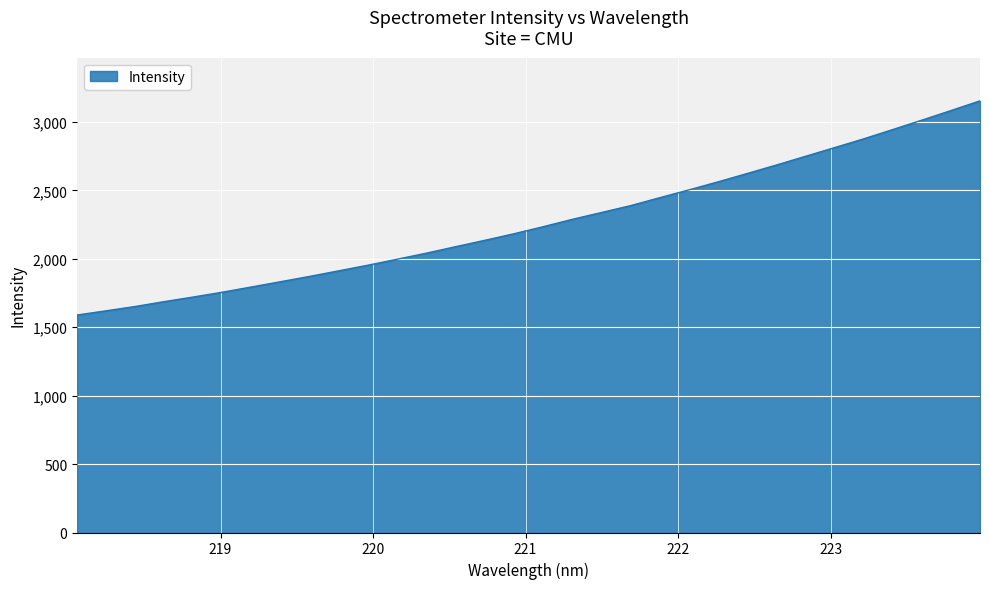

Reading right to left, list all the values displayed in this chart.

223.9802=3154.3	223.7895=3083.3	223.5987=3013.3	223.408=2944.5	223.2172=2876.6	223.0264=2812.6	222.8355=2748.9	222.6447=2685.4	222.4538=2623.5	222.263=2562.7	222.0721=2503.9	221.8812=2447.0	221.6902=2389.0	221.4993=2338.7	221.3083=2289.0	221.1174=2235.1	220.9264=2183.7	220.7354=2135.8	220.5444=2089.4	220.3533=2042.2	220.1623=1998.0	219.9712=1954.4	219.7801=1913.4	219.589=1872.5	219.3979=1833.6	219.2067=1795.2	219.0156=1756.8	218.8244=1721.5	218.6332=1687.7	218.442=1651.9	218.2508=1620.3	218.0596=1589.3